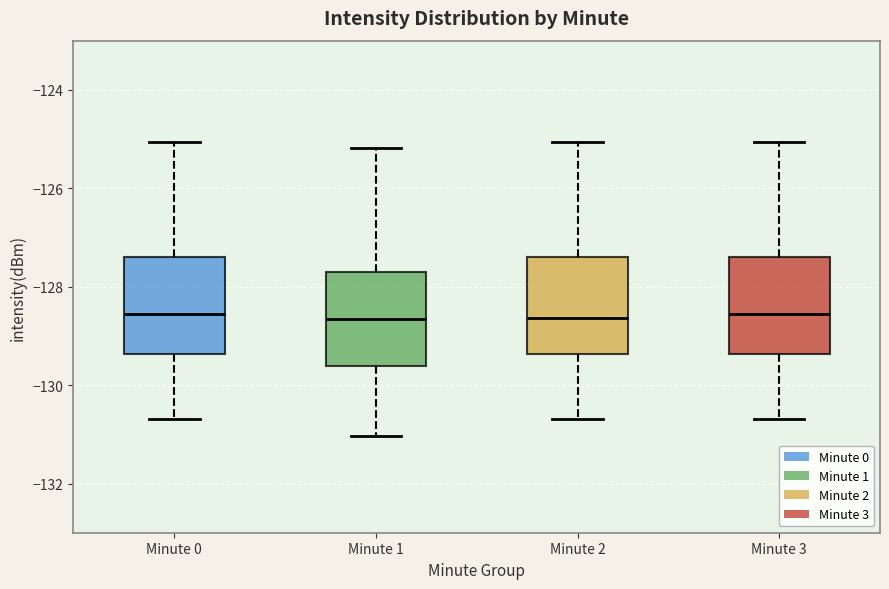

Reading left to right, transcribe this box plot: for each box, give where its median line is, the range the box spans, and where its two whiskers end, as read against the y-axis. The values are not printed on the chart, so give them approximately, as read against the axis.

Minute 0: median -128.6, box -129.4 to -127.4, whiskers -130.6 to -125.0
Minute 1: median -128.6, box -129.6 to -127.8, whiskers -131.0 to -125.2
Minute 2: median -128.6, box -129.4 to -127.4, whiskers -130.6 to -125.0
Minute 3: median -128.6, box -129.4 to -127.4, whiskers -130.6 to -125.0